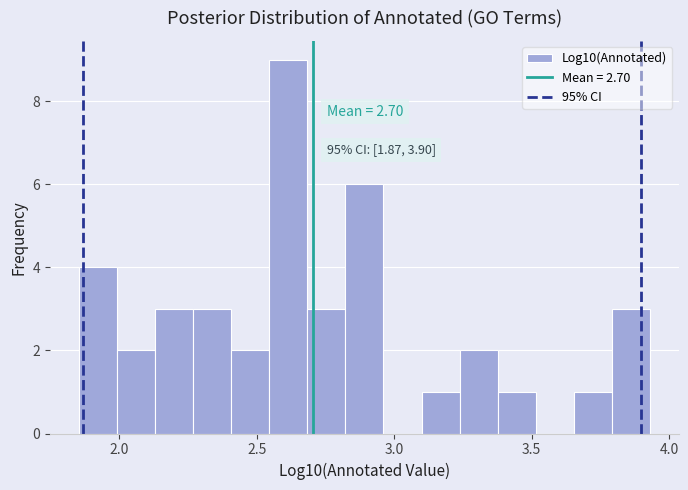

Read against the x-axis, roughly where is the centre of the tallest bar?

2.60